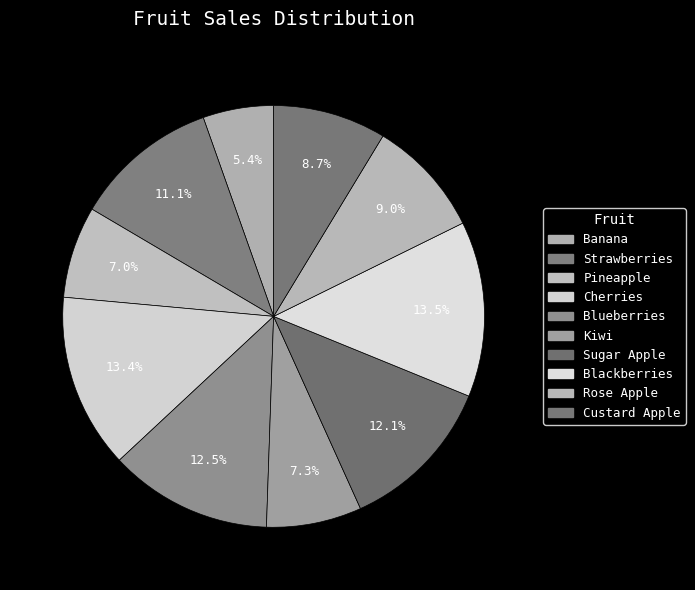

Combined, do Strawberries and Cherries account for over 50%?

No